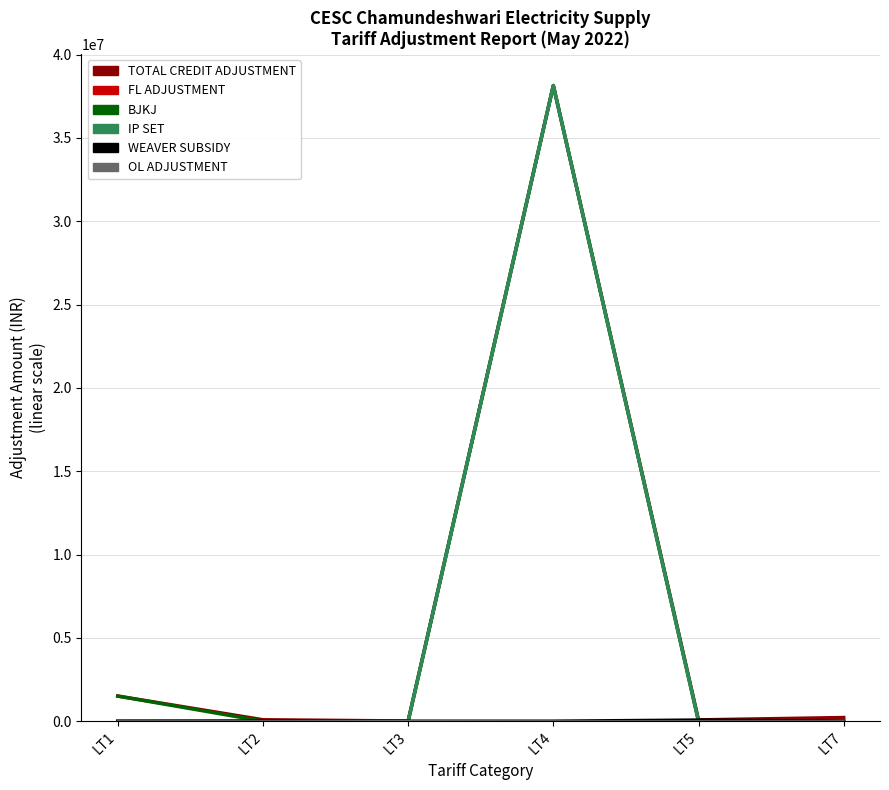

At which category is the sum across all series the highest?

LT4